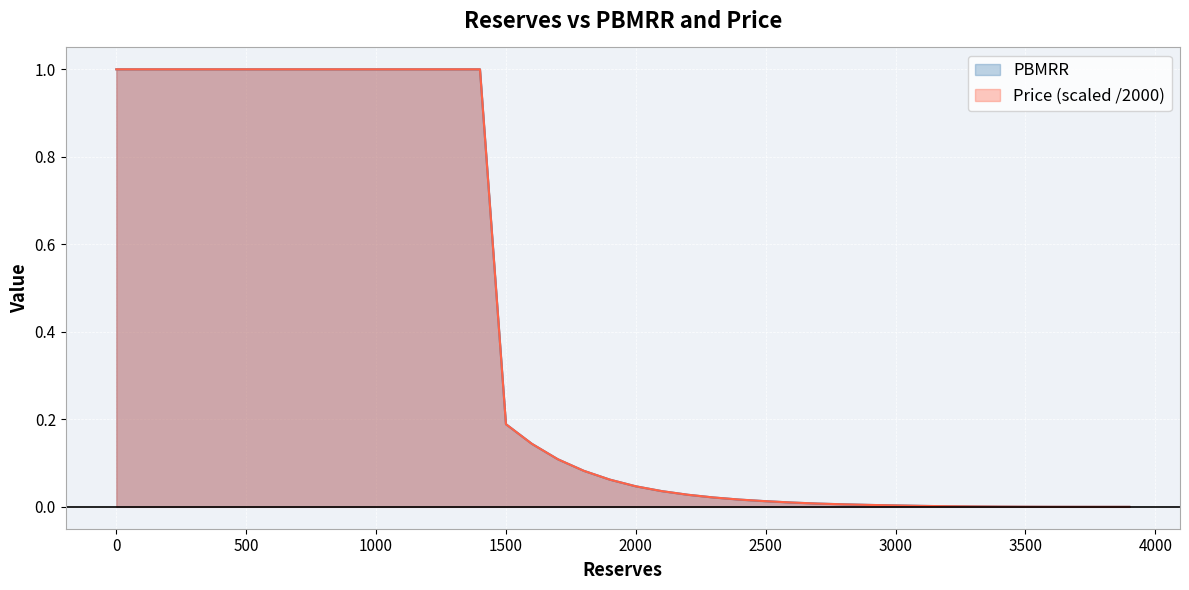

Reading left to right, extract all data points from this chart.

PBMRR: 1.0	1.0	1.0	1.0	1.0	1.0	1.0	1.0	1.0	1.0	1.0	1.0	1.0	1.0	1.0	0.2	0.1	0.1	0.1	0.1	0.0	0.0	0.0	0.0	0.0	0.0	0.0	0.0	0.0	0.0	0.0	0.0	0.0	0.0	0.0	0.0	0.0	0.0	0.0	0.0
Price: 1.0	1.0	1.0	1.0	1.0	1.0	1.0	1.0	1.0	1.0	1.0	1.0	1.0	1.0	1.0	0.2	0.1	0.1	0.1	0.1	0.0	0.0	0.0	0.0	0.0	0.0	0.0	0.0	0.0	0.0	0.0	0.0	0.0	0.0	0.0	0.0	0.0	0.0	0.0	0.0